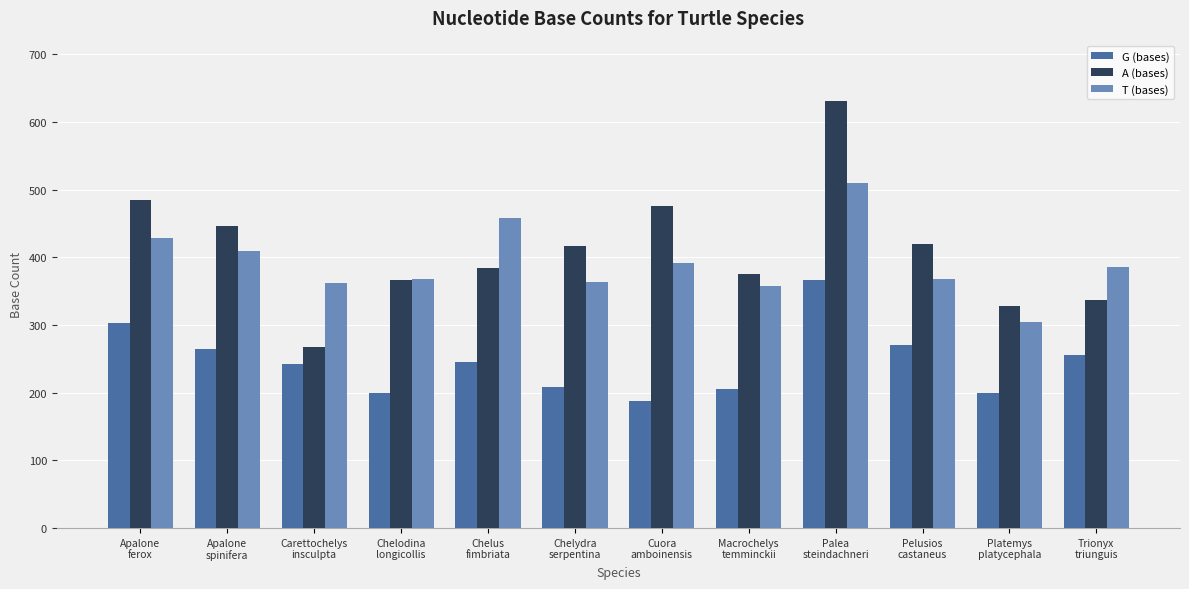

Which series has the widest spread of values?

A (bases)